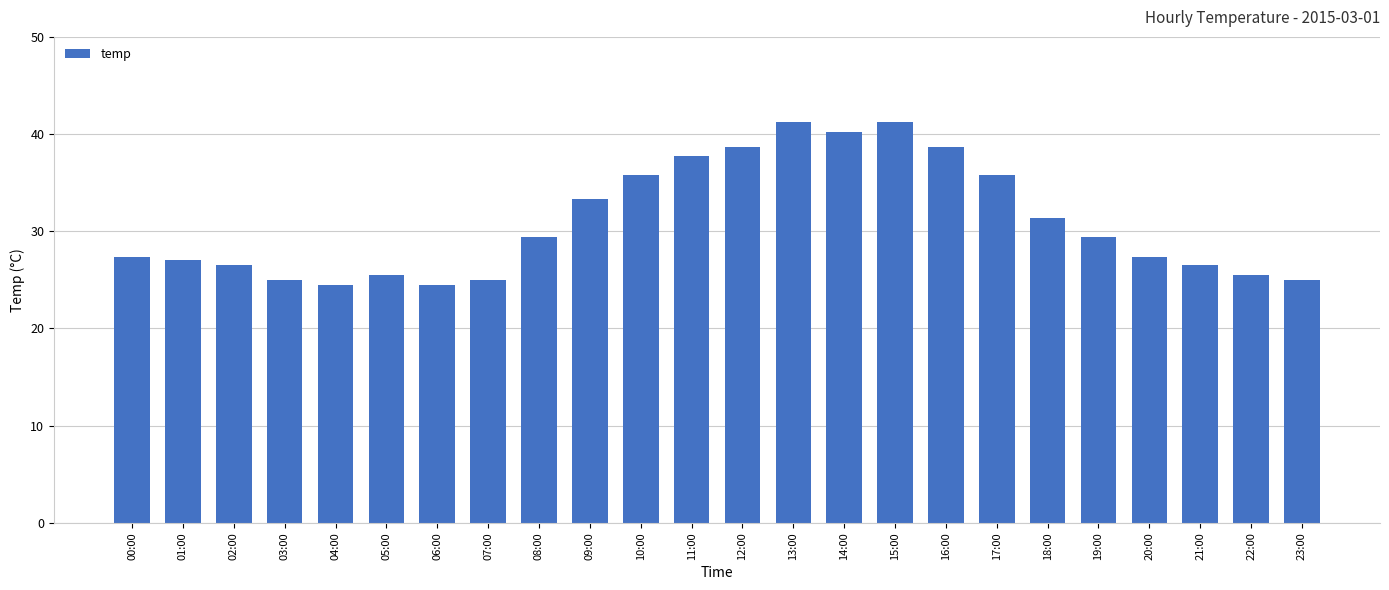

What is the ratio of the value at 11:00 to the value at 13:00?

0.9